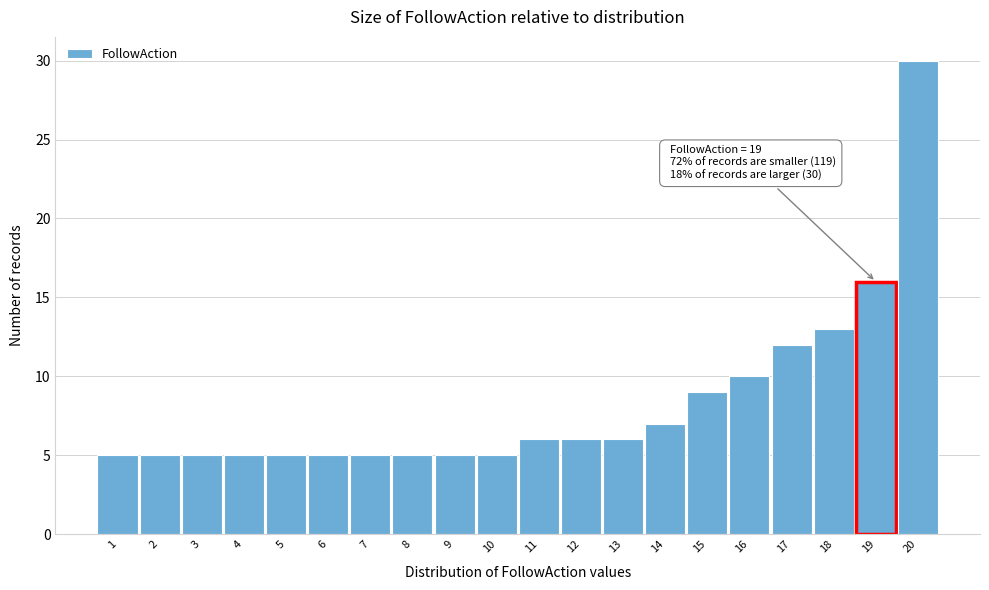

Which range on the x-axis has the tallest bar?

19.5 to 20.5